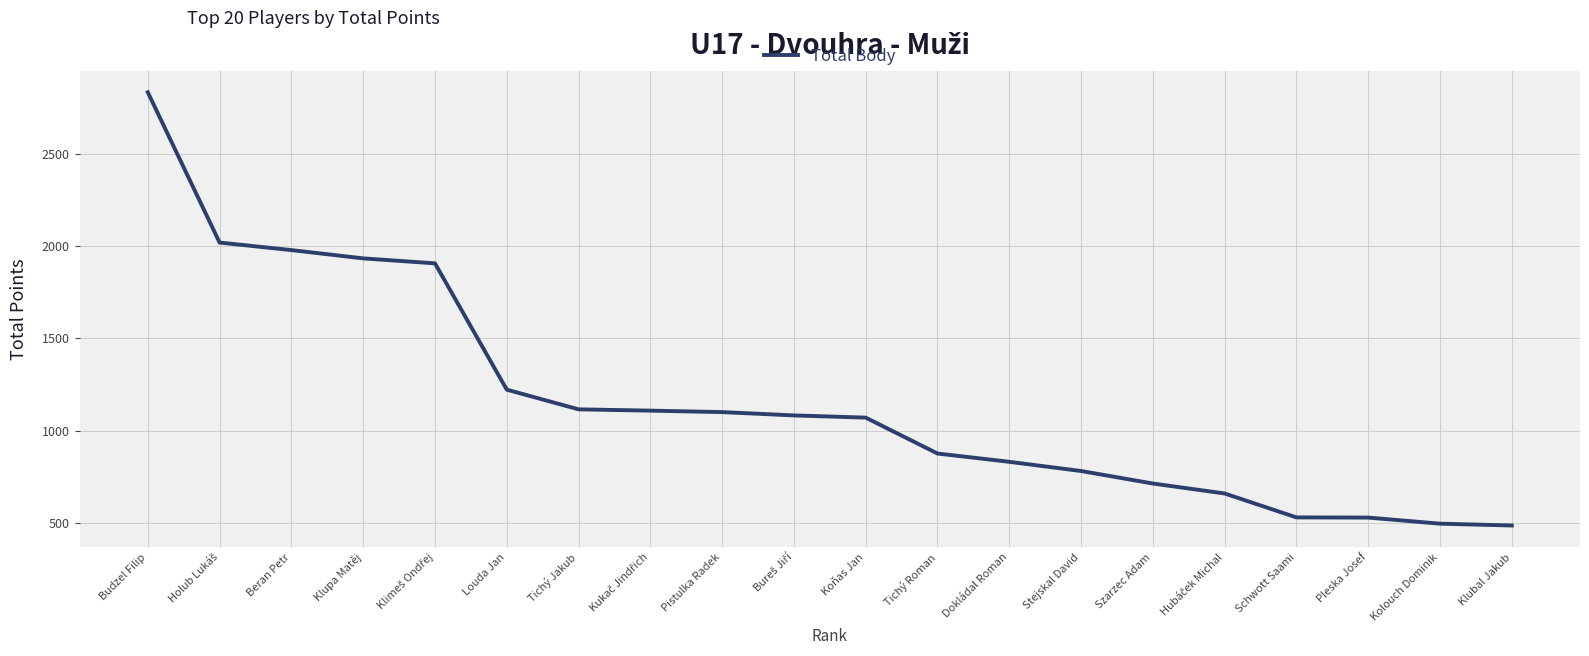

The chart shows a value of 1070 at Koňas Jan. True or false?

True